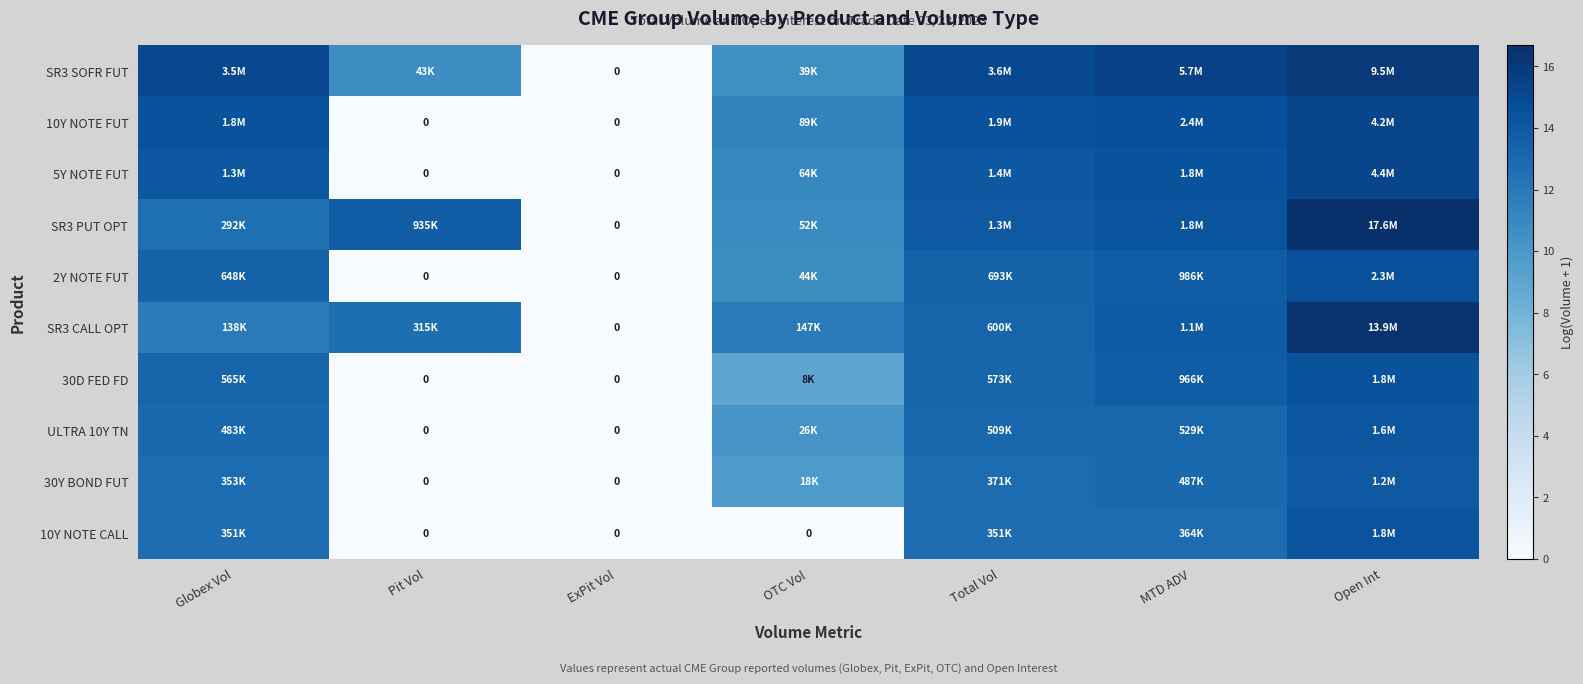

True or false: 10Y NOTE CALL has a value of 6.1 at OTC Vol.

False